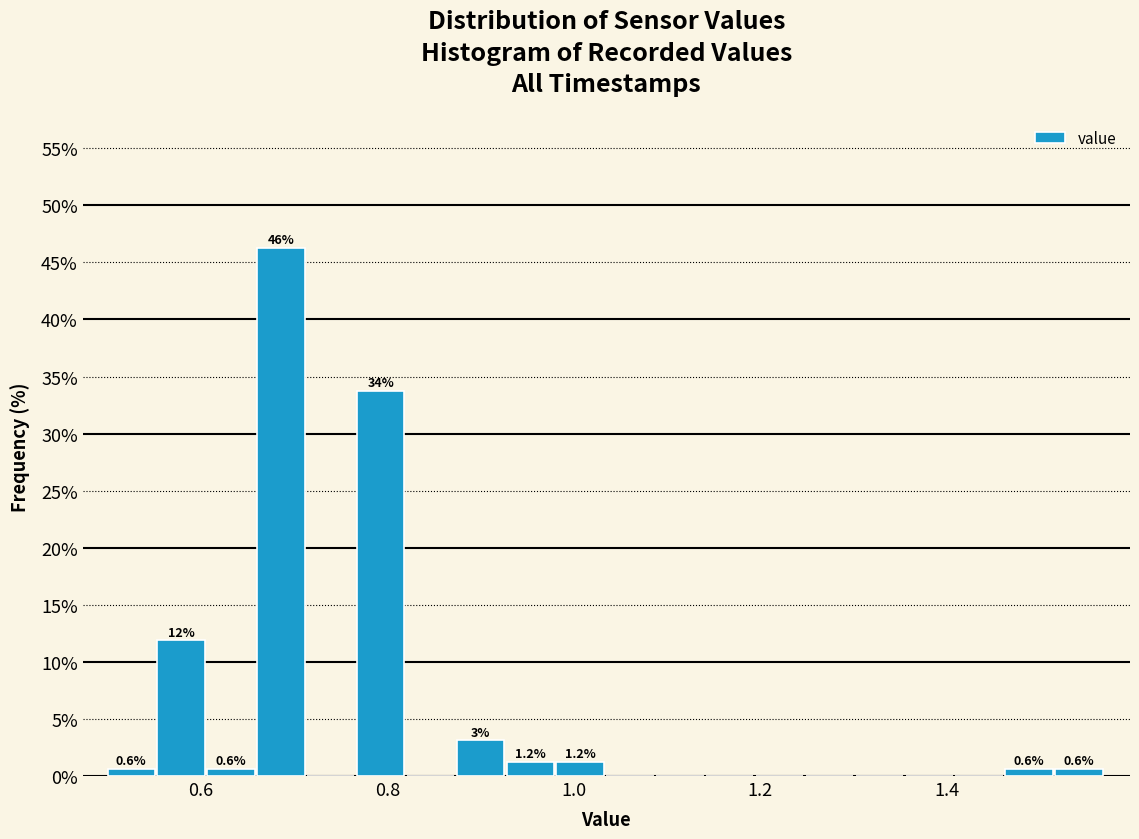

Read against the x-axis, roughly where is the centre of the tallest bar?

0.68